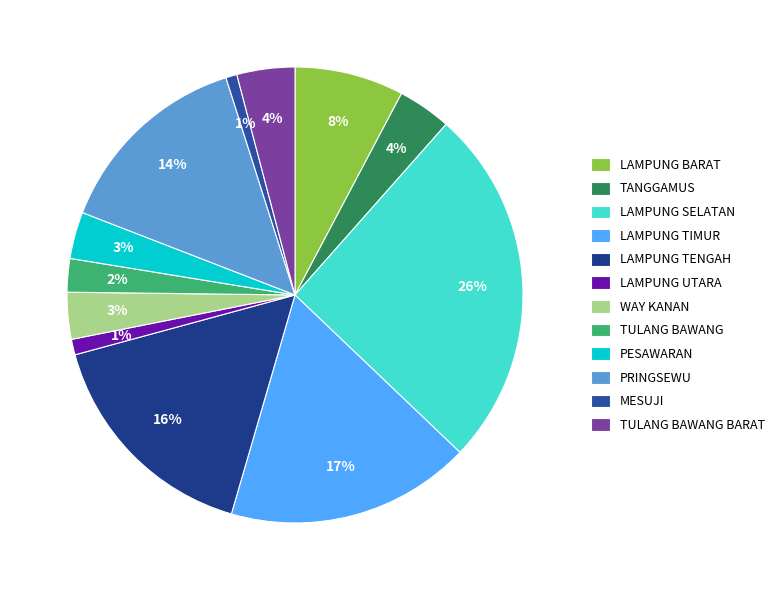

Count the number of slices in the pie.

12